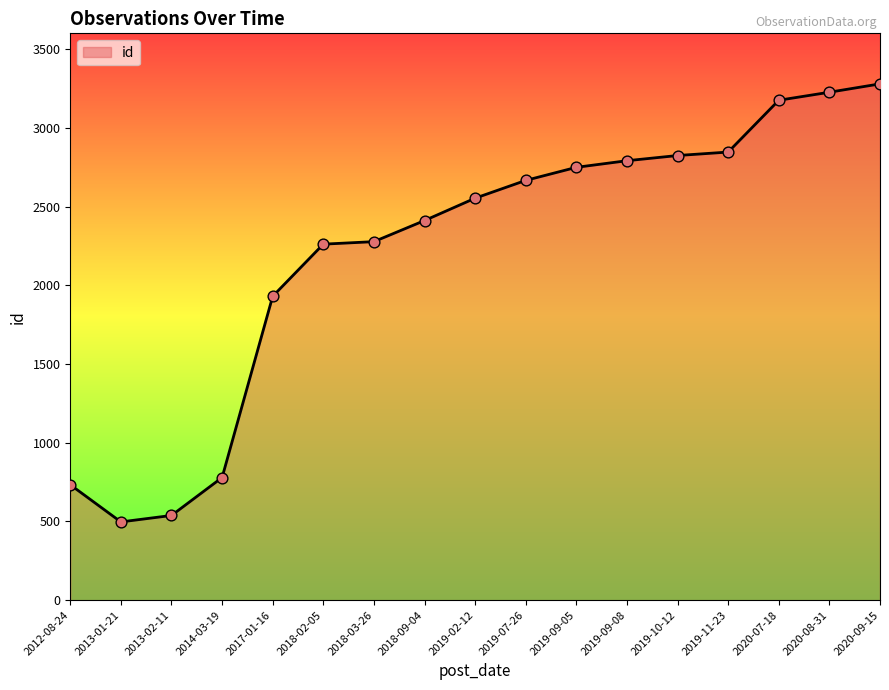

Approximately how many times larger is the value at 2018-09-04 compared to 2019-10-12?

0.9